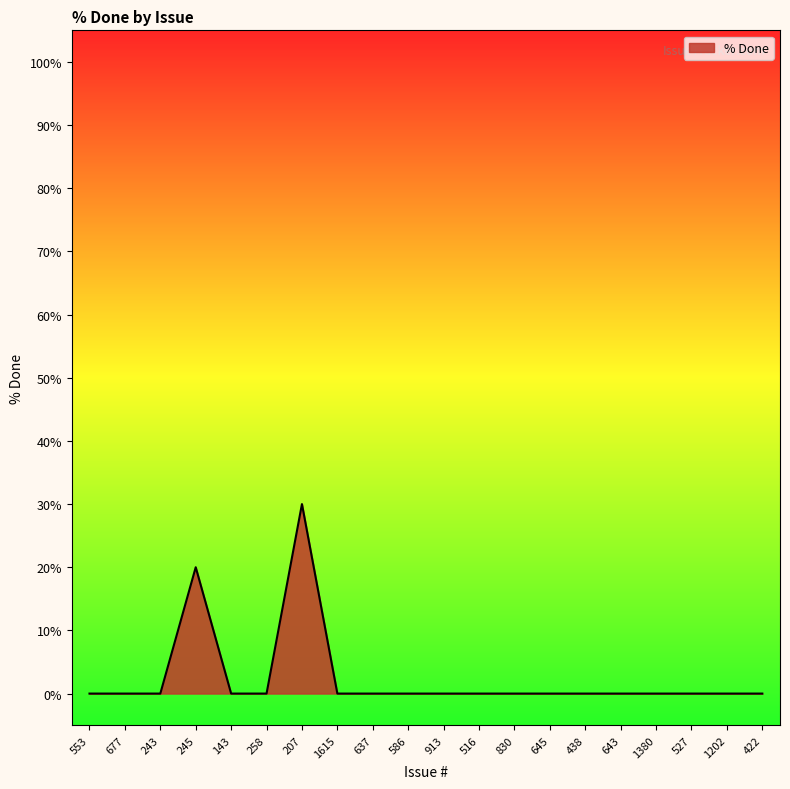

Which has a higher value, 516 or 245?

245